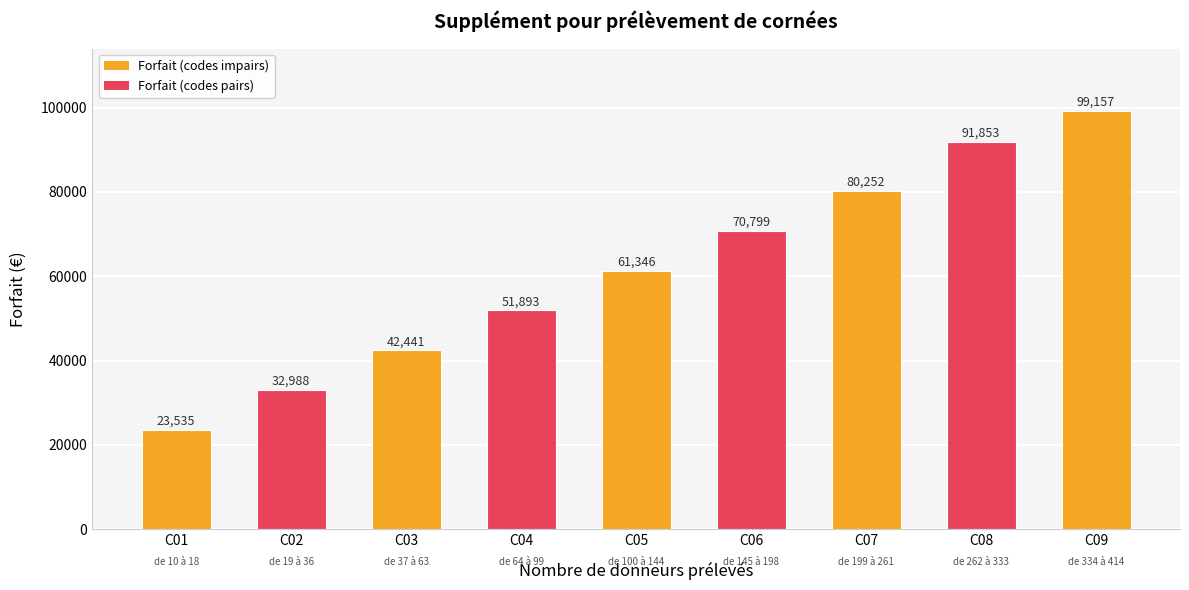

List the labels in order of value, largest first.

C09, C08, C07, C06, C05, C04, C03, C02, C01